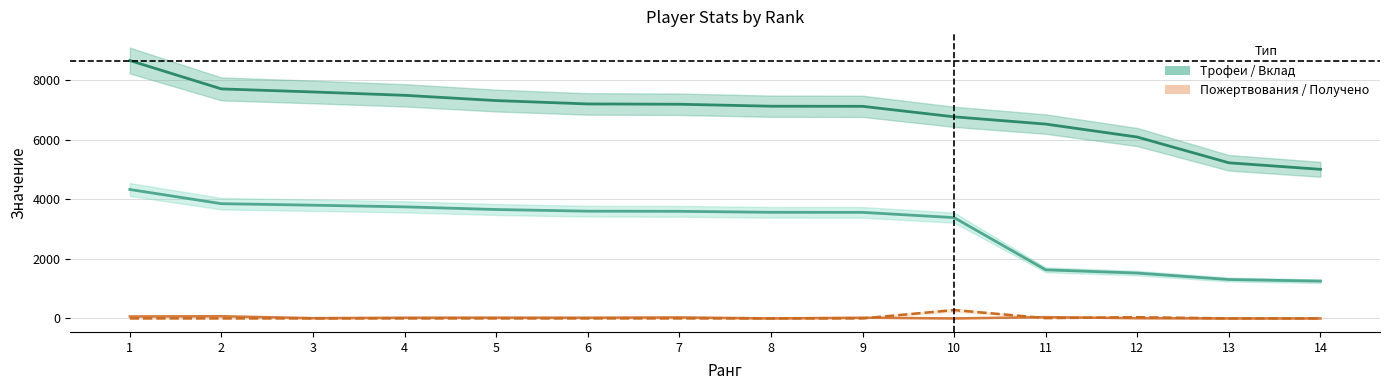

Which category has the highest value in the Получено series?

10